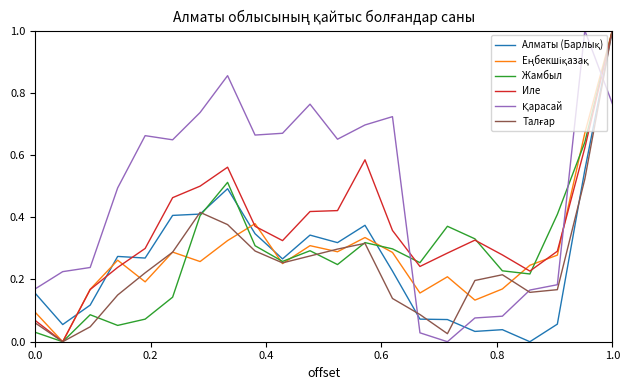

What is the maximum value shown in the chart?

1.0